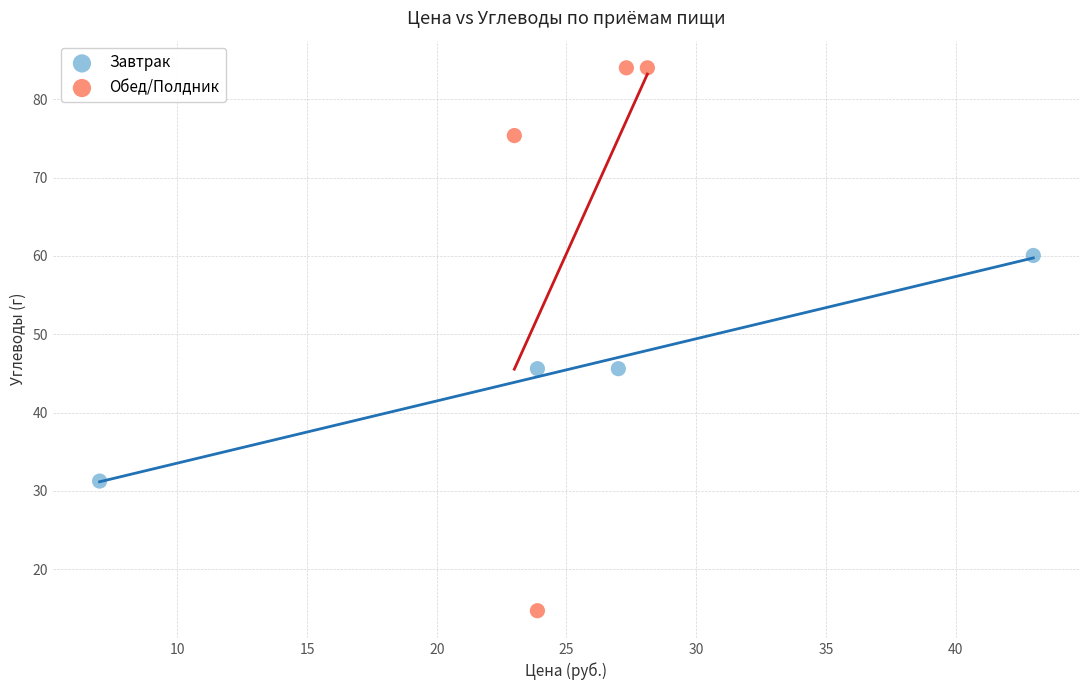

Which series contains the lowest Y value?

Обед/Полдник